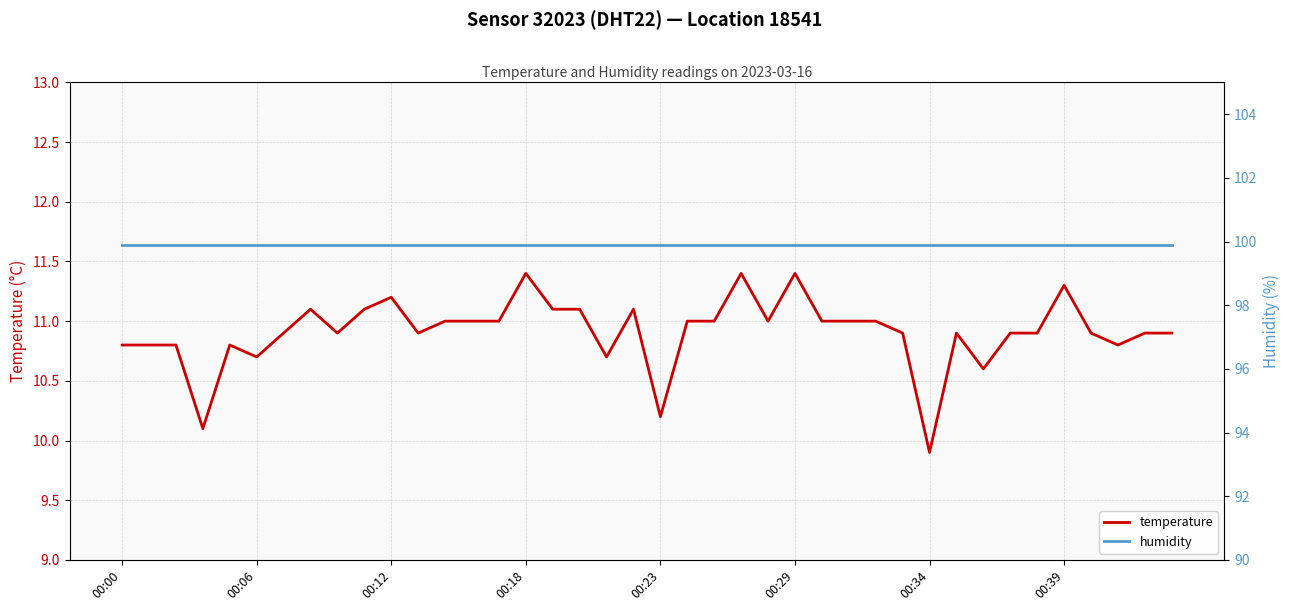

At which label is humidity closest to 99?

00:00